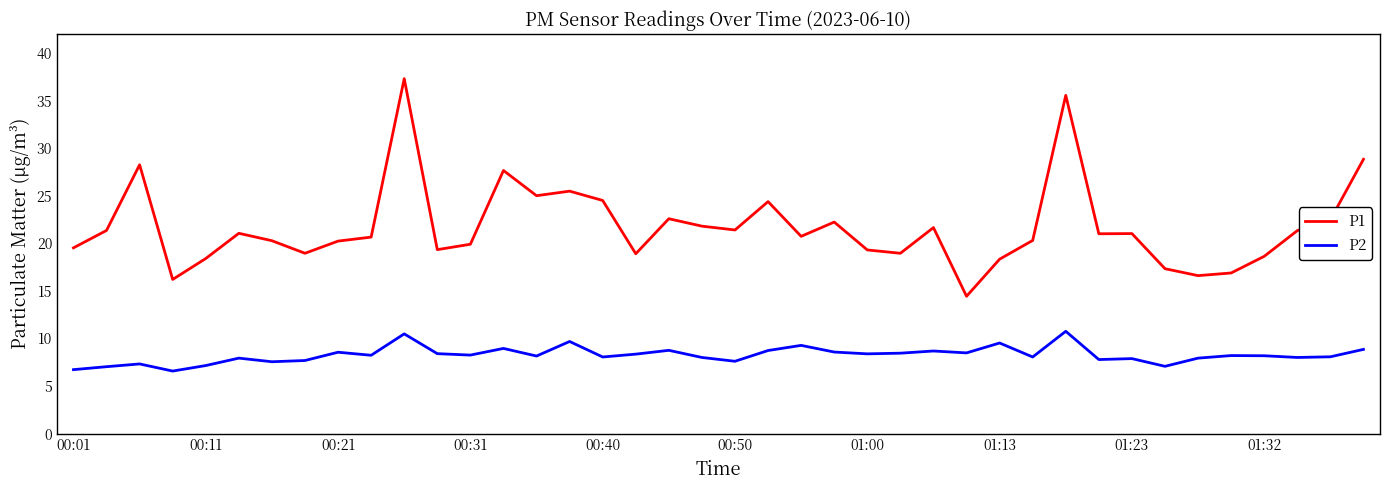

Rank the series by their average value, from lowest to highest.

P2, P1